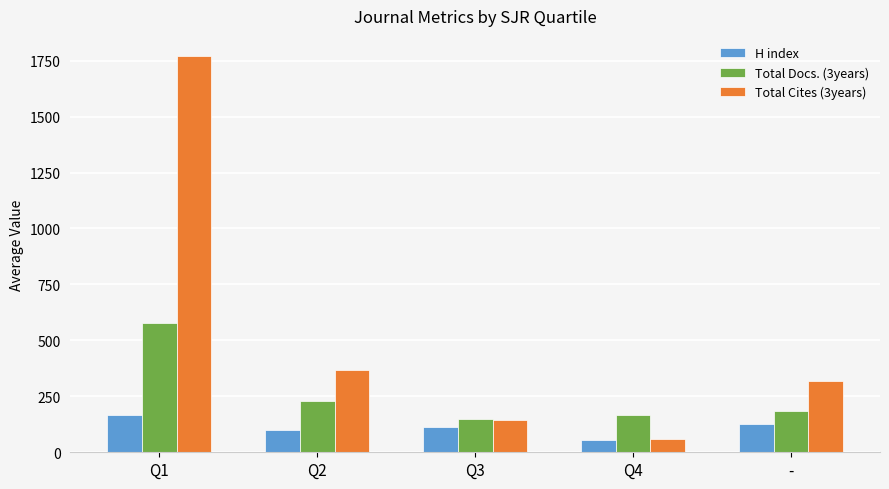

Which series has the largest total across all categories?

Total Cites (3years)